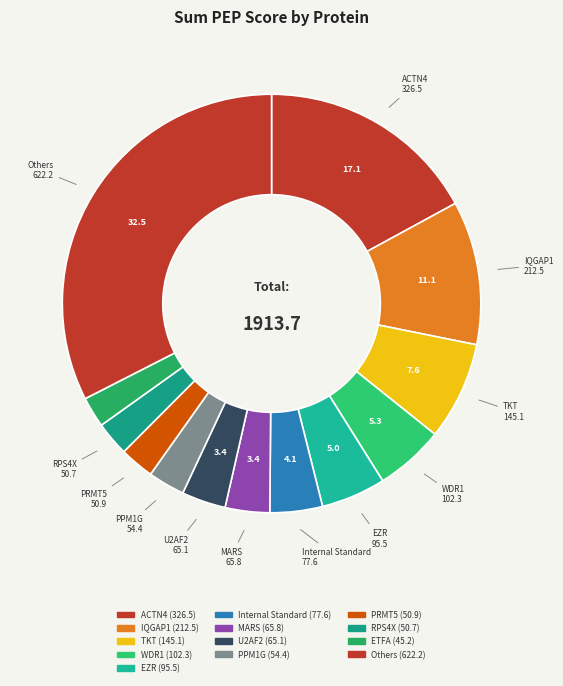

How many slices are in this pie chart?

13